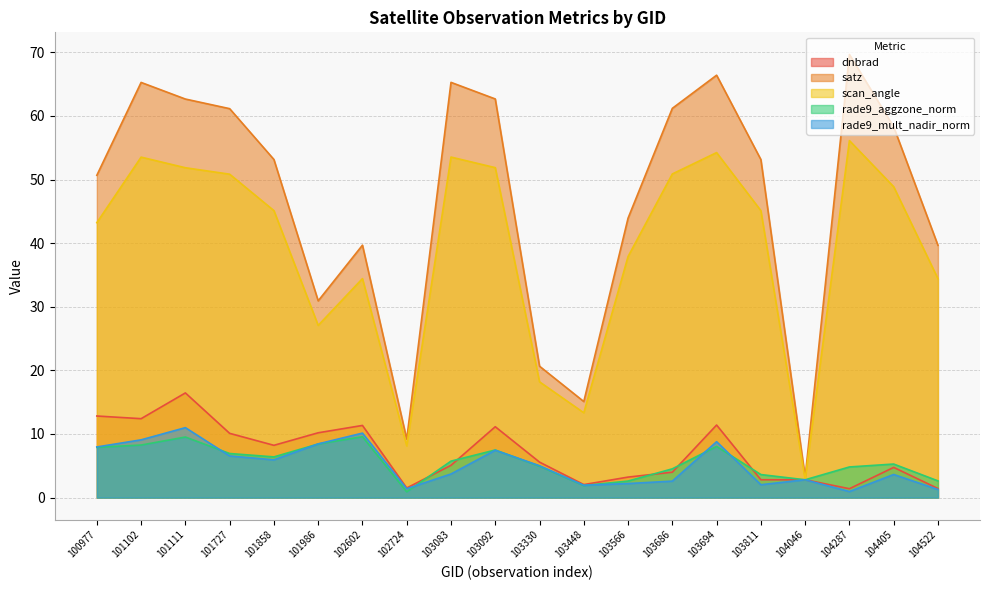

True or false: rade9_aggzone_norm has more than 2 interior local peaks.

True